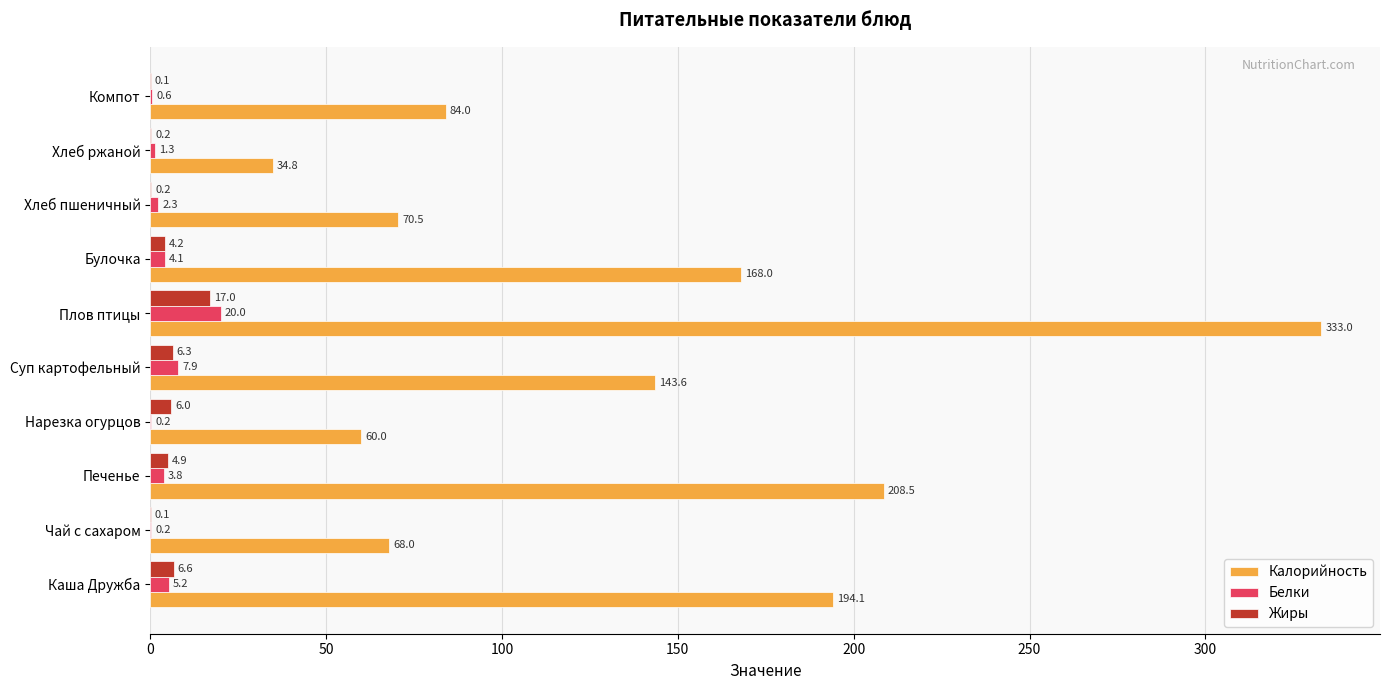

Which series has the largest total across all categories?

Калорийность